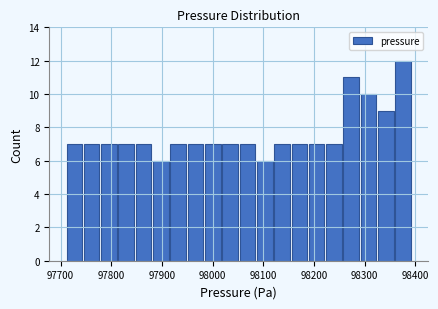

Around what value on the x-axis is the tallest bar? Give the approximate position of its centre, as read against the axis.

98380